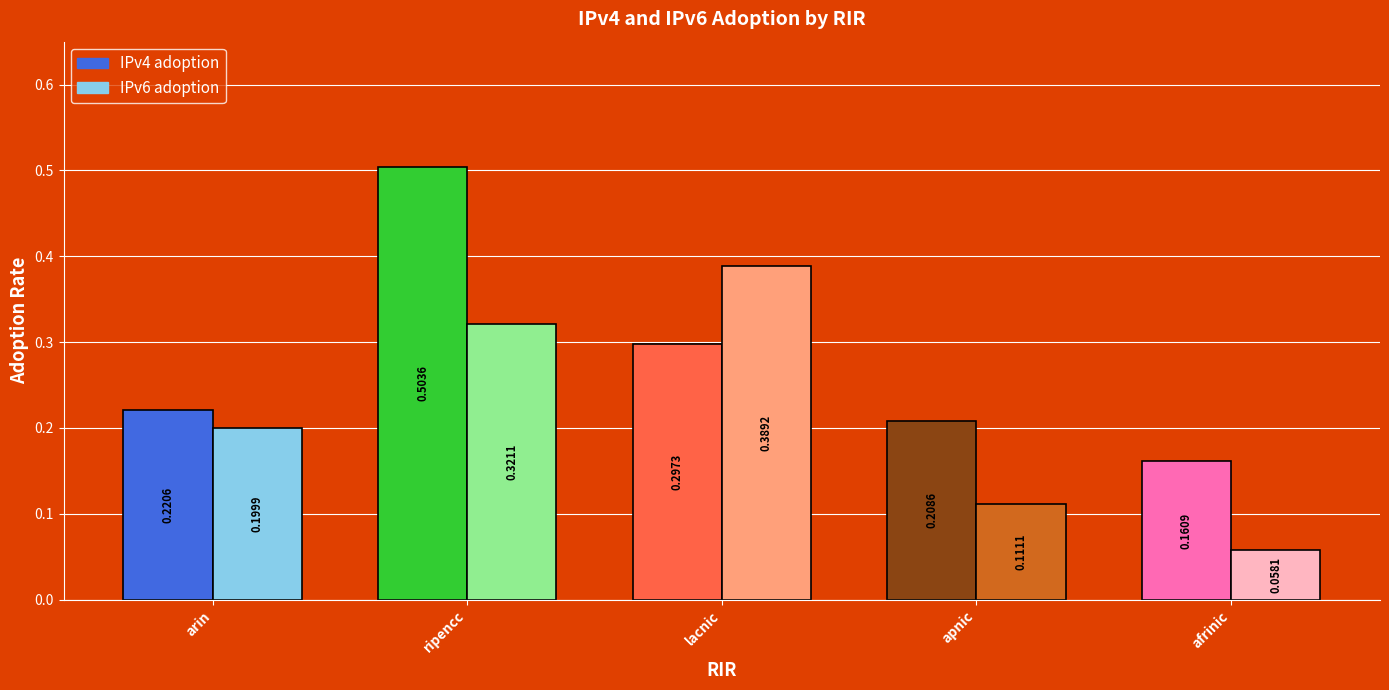

At which category does the chart reach its peak across all series?

ripencc